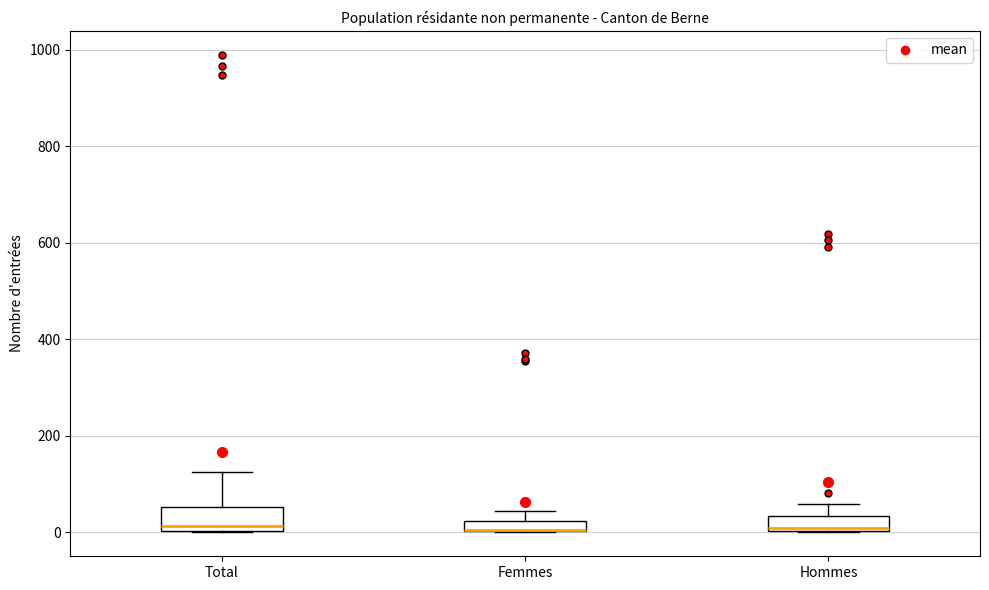

Where is the lower edge of the box for Hommes on the y-axis? The values are not printed on the chart, so give them approximately, as read against the axis.

0